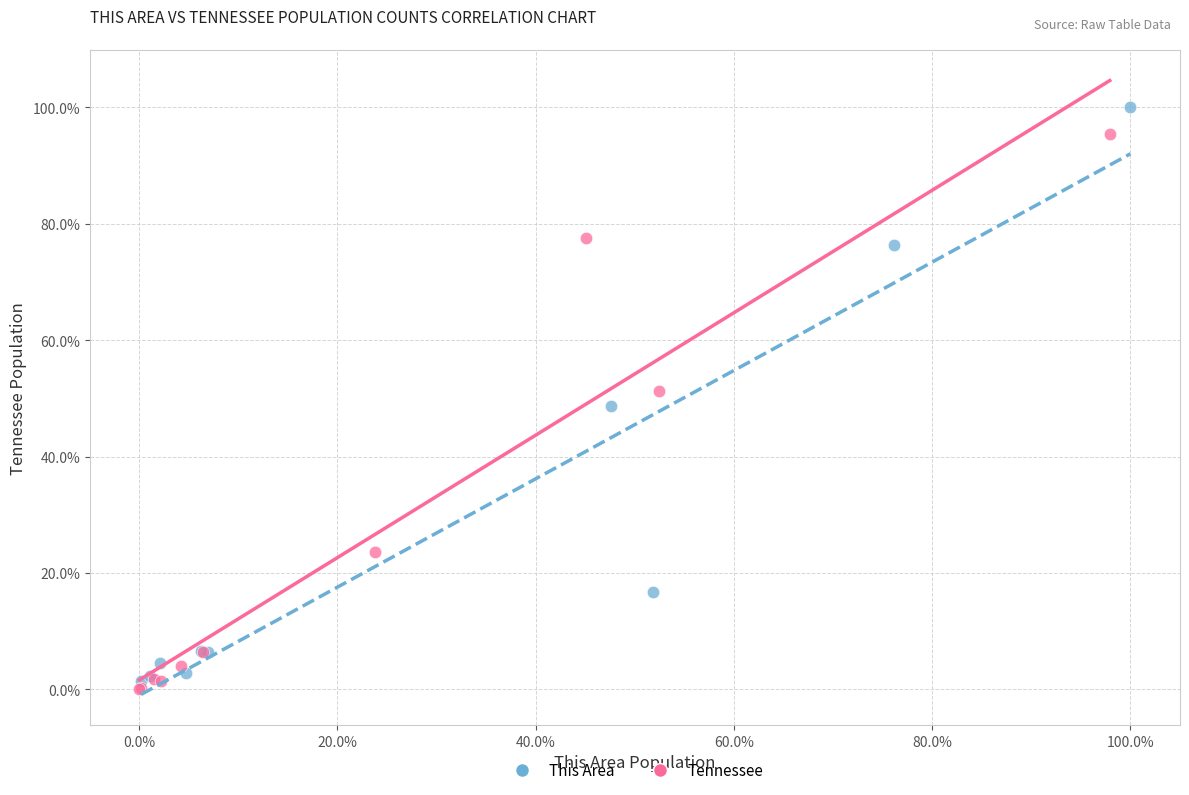

What are all the series names shown in the legend?

This Area, Tennessee